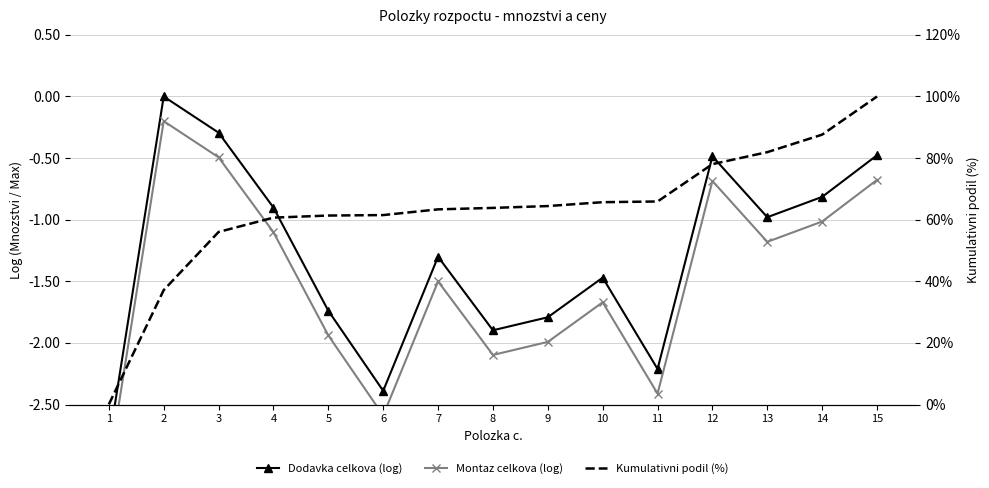

List the series in order of their peak value, lowest first.

Montaz celkova (log), Dodavka celkova (log), Kumulativni podil (%)